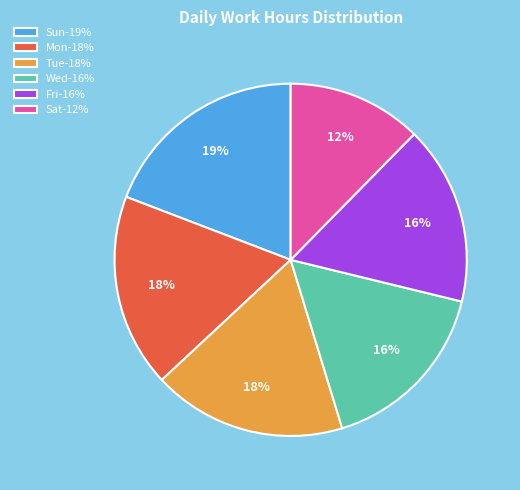

Approximately how many times larger is the value at Fri-16% compared to Wed-16%?

1.0